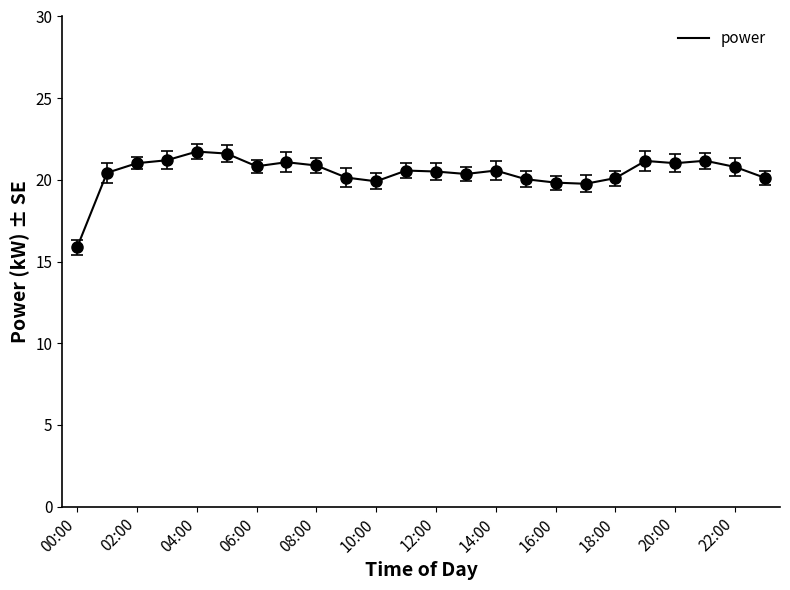

What is the difference between the maximum and minimum values?

5.9